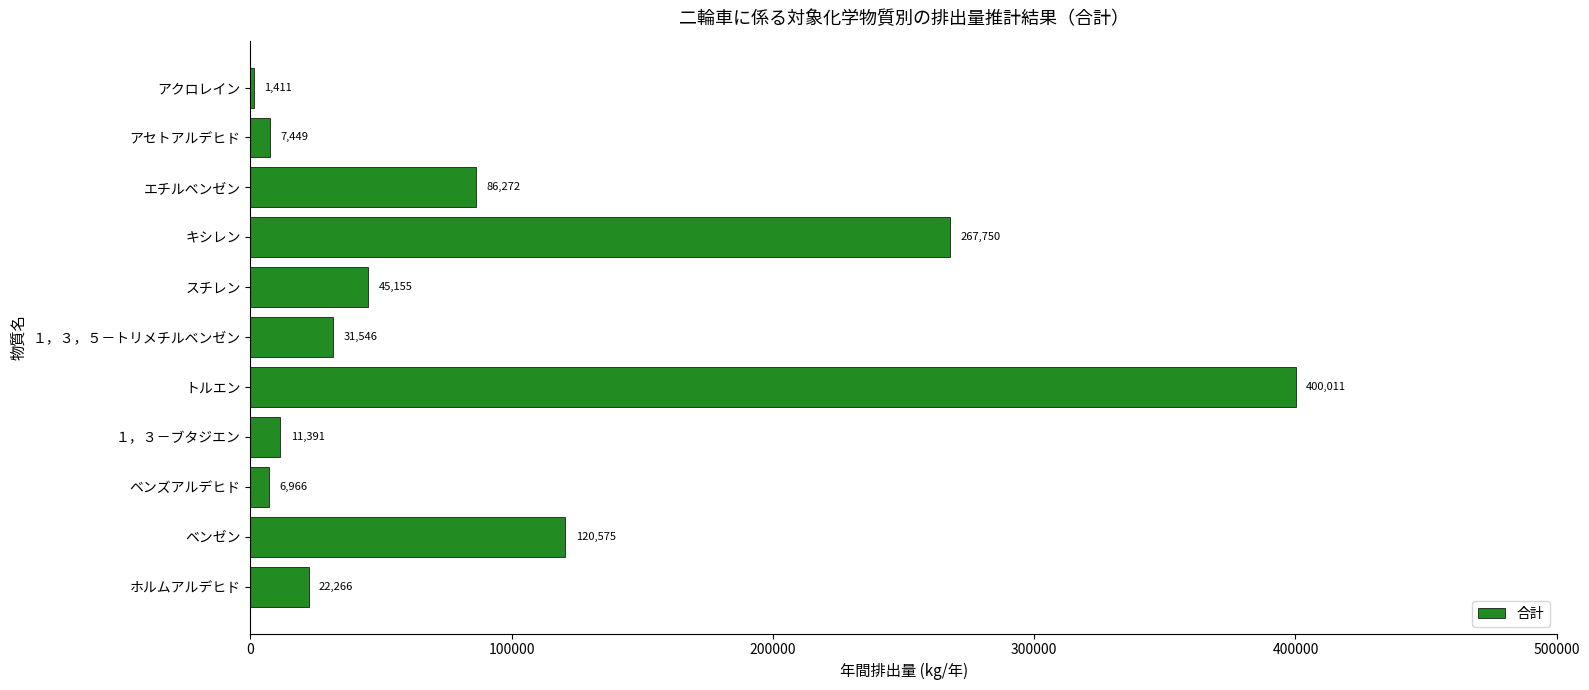

Are the bars horizontal?

Yes